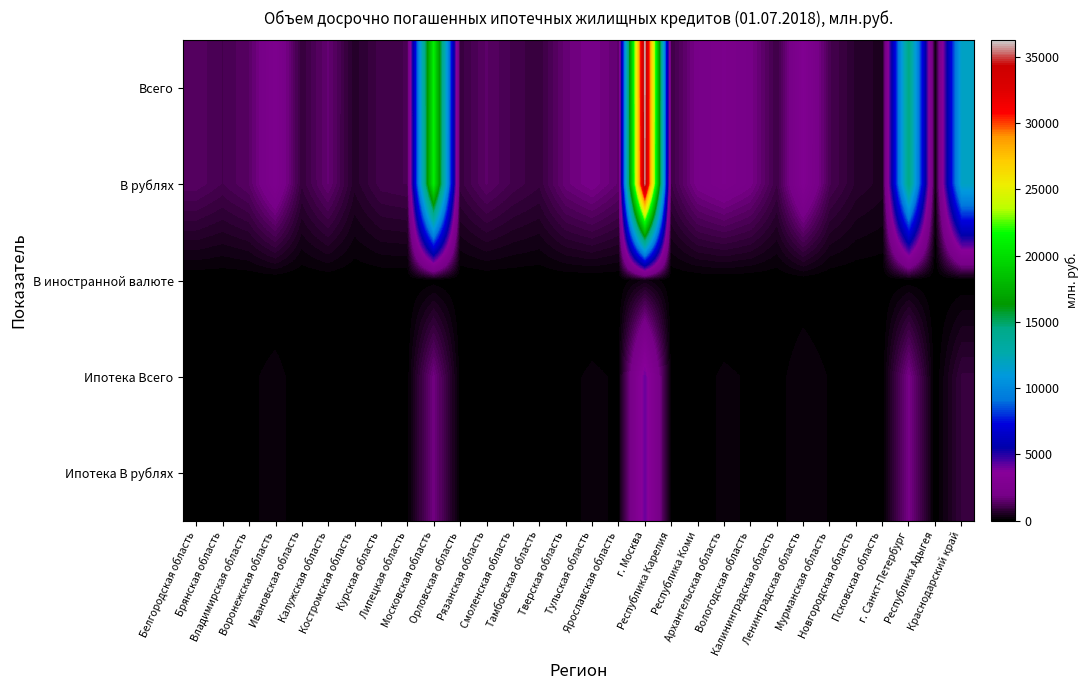

Between Ярославская область and Республика Карелия, which is larger?

Ярославская область